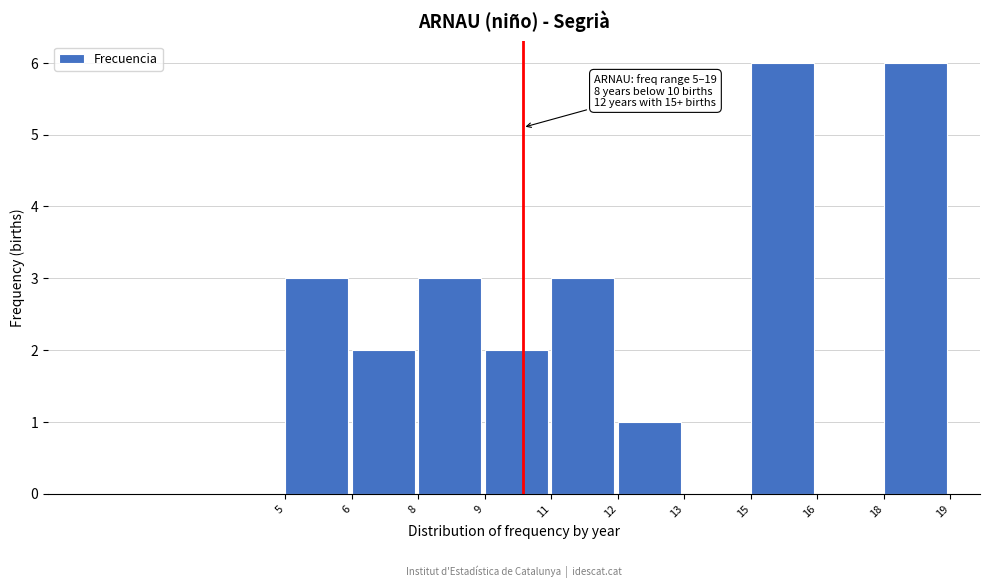

Reading right to left, list all the values displayed in this chart.

18=6	16=0	15=6	13=0	12=1	11=3	9=2	8=3	6=2	5=3